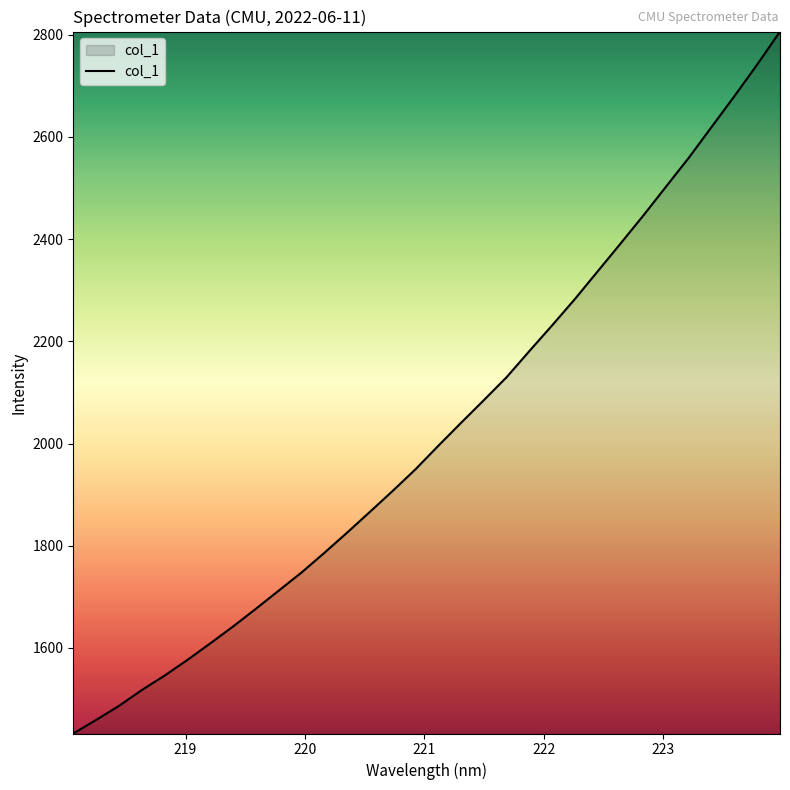

What is the minimum value shown in the chart?

1432.7